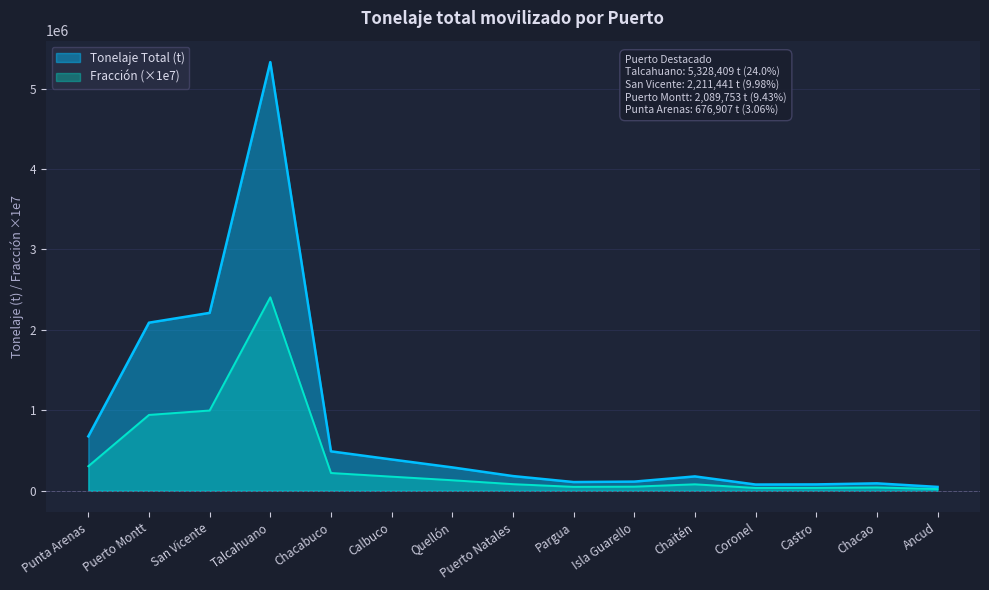

Which category has the lowest value in the Tonelaje Total (t) series?

Ancud